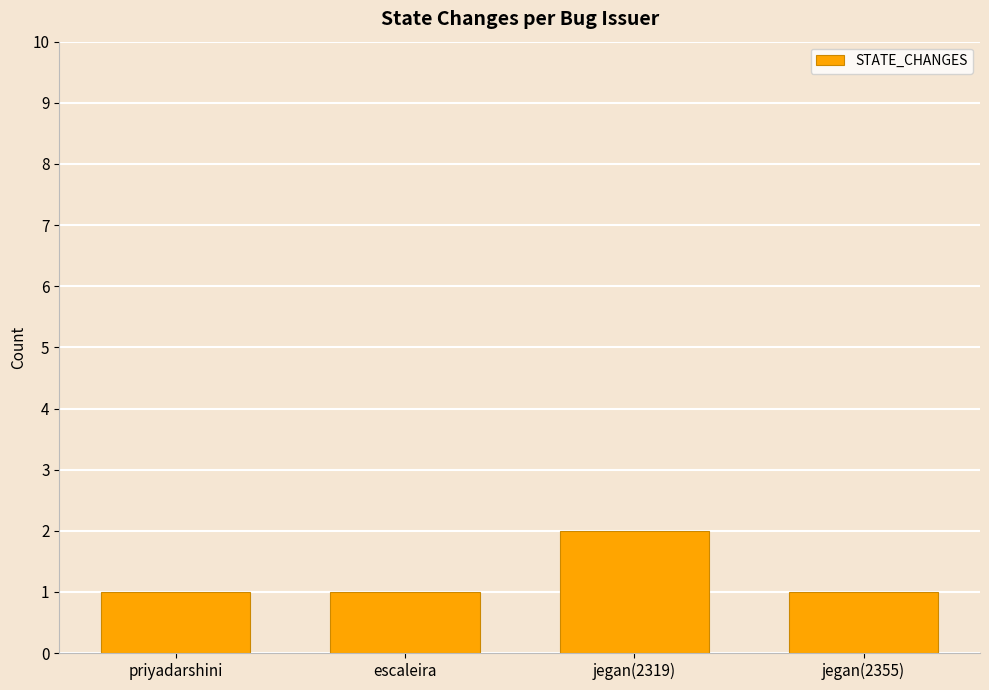

How many values are between 1 and 2?

4